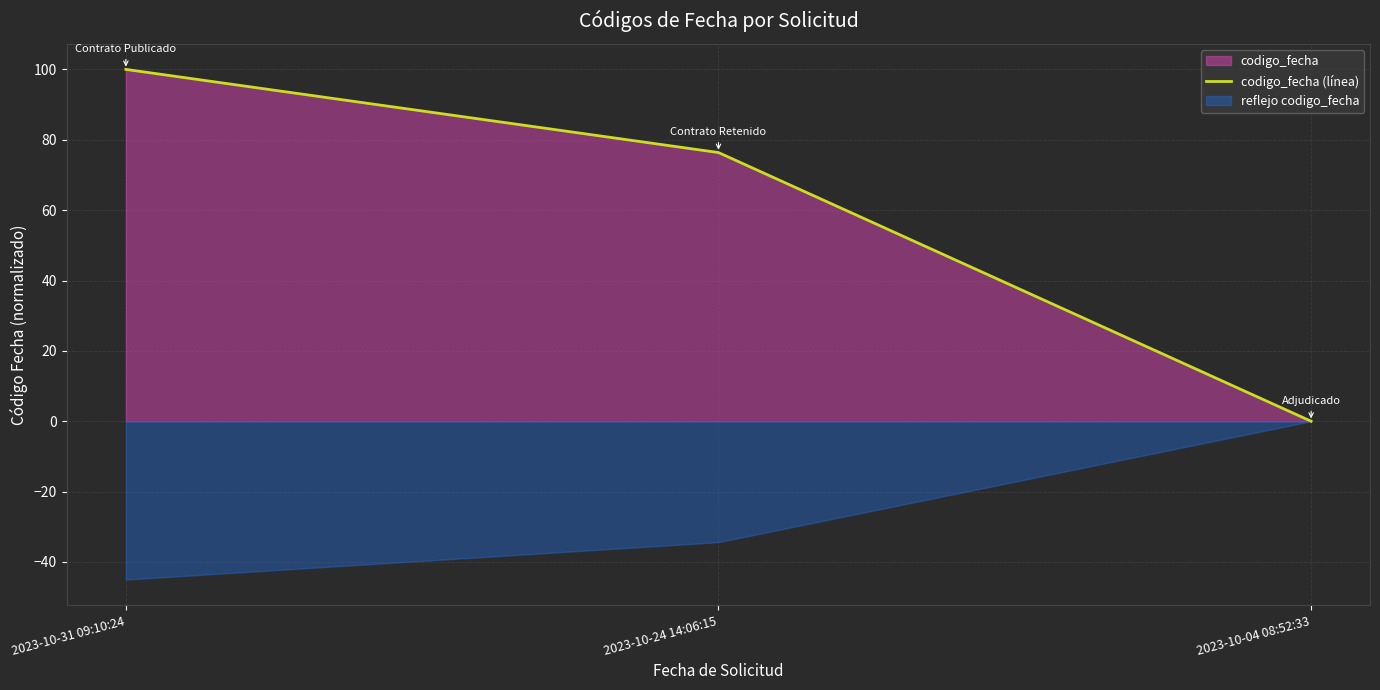

What is the change in value from 2023-10-31 09:10:24 to 2023-10-04 08:52:33?

-100.0